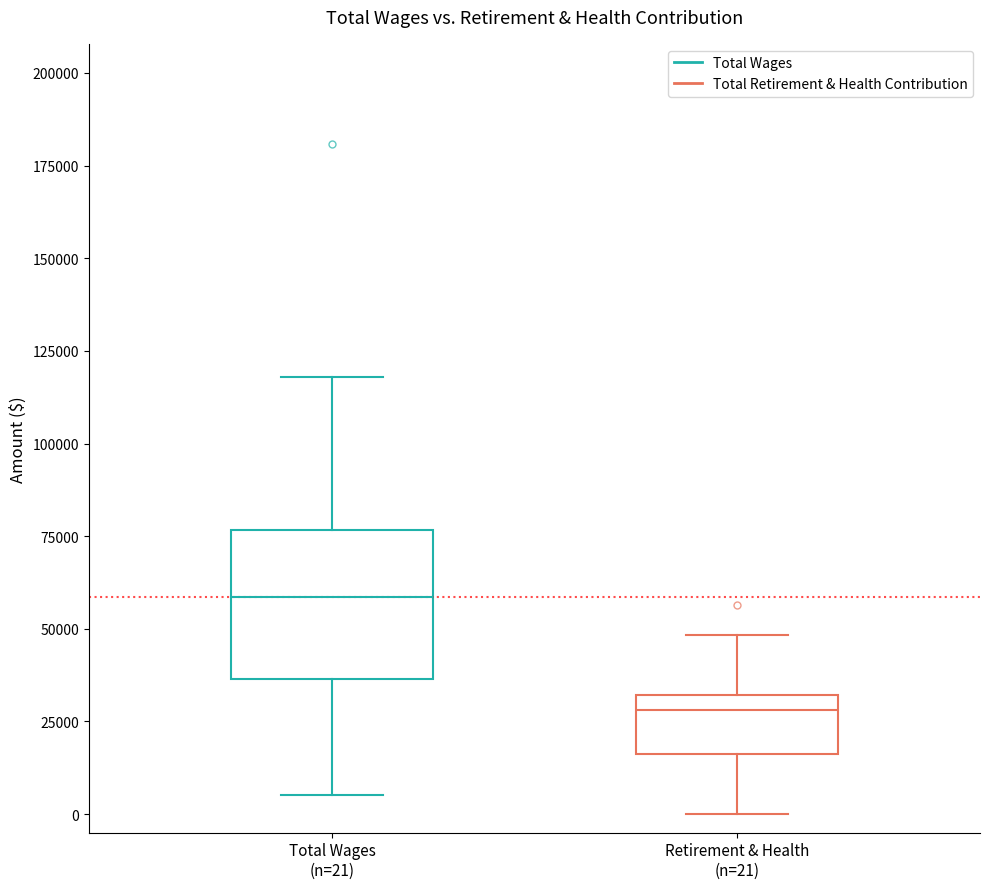

Comparing the boxes themselves (not the whiskers), which one is the tallest?

Total Wages (n=21)